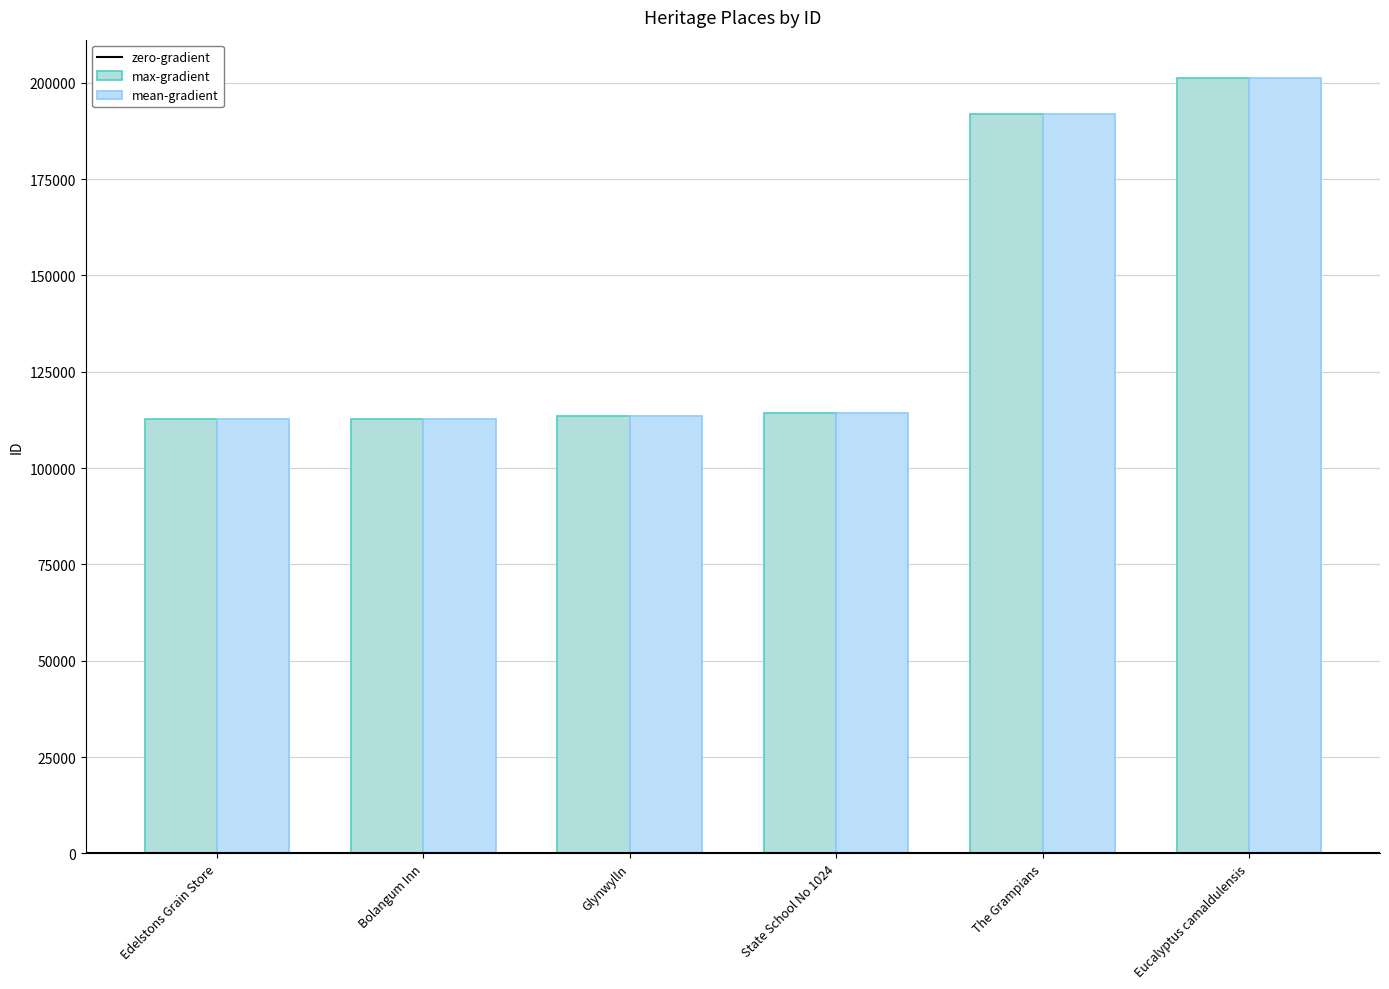

What value does the mean-gradient series have at Eucalyptus camaldulensis?

201116